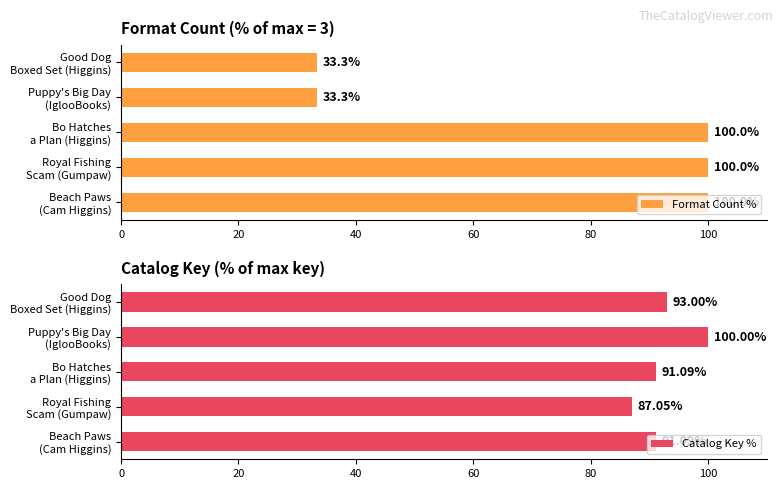

What is the difference between the maximum and minimum values in the Format Count % series?

66.7